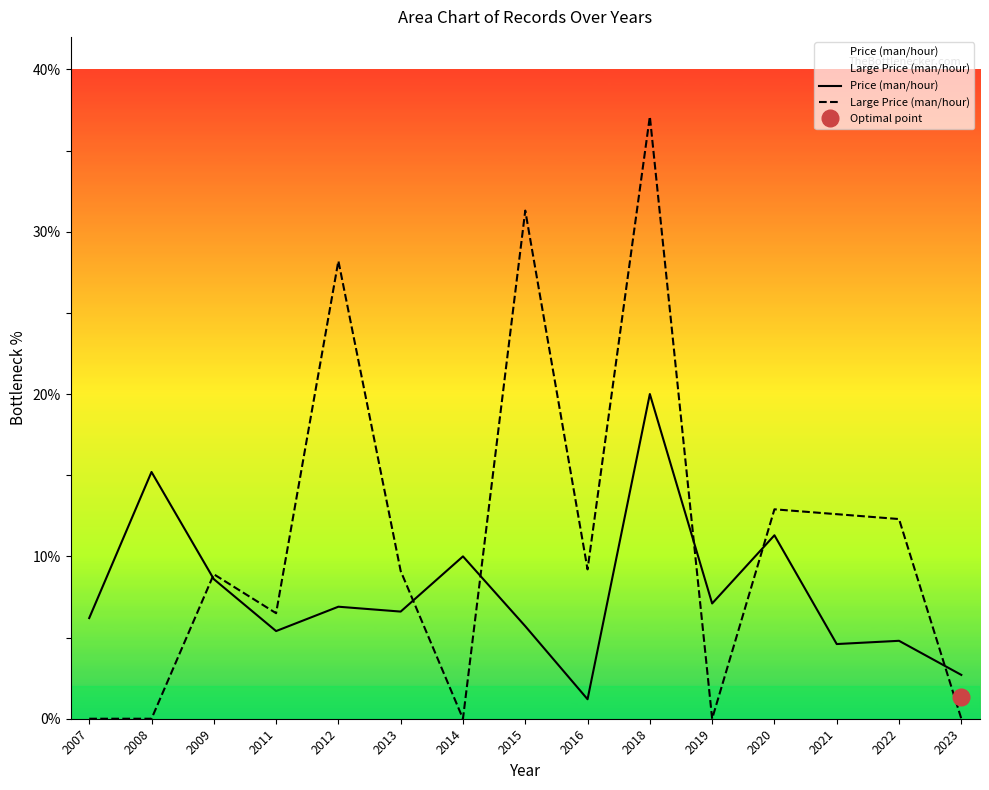

At which category does Price (man/hour) reach its first local peak?

2008